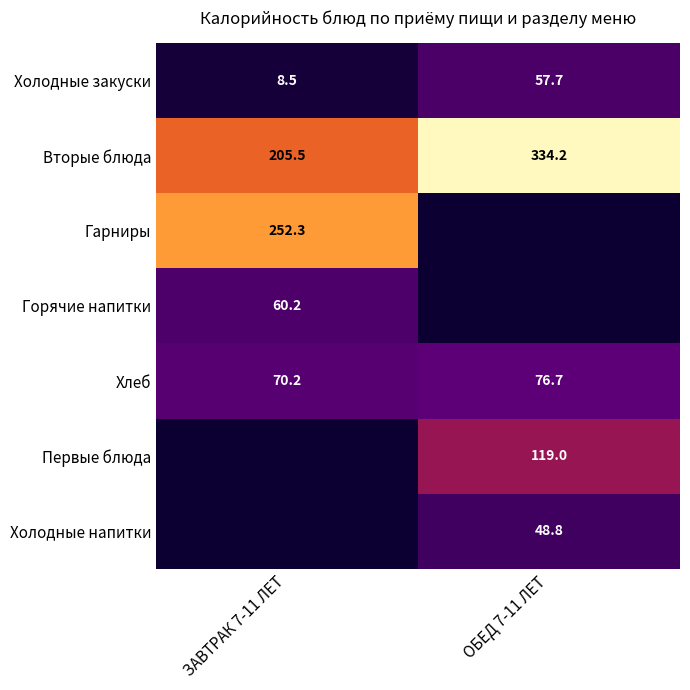

Rank the categories by Холодные закуски value from lowest to highest.

ЗАВТРАК 7-11 ЛЕТ, ОБЕД 7-11 ЛЕТ